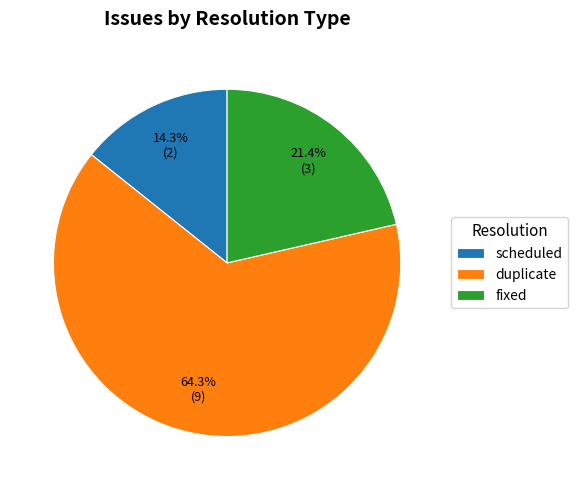

To the nearest percent, what portion does fixed represent?

21%